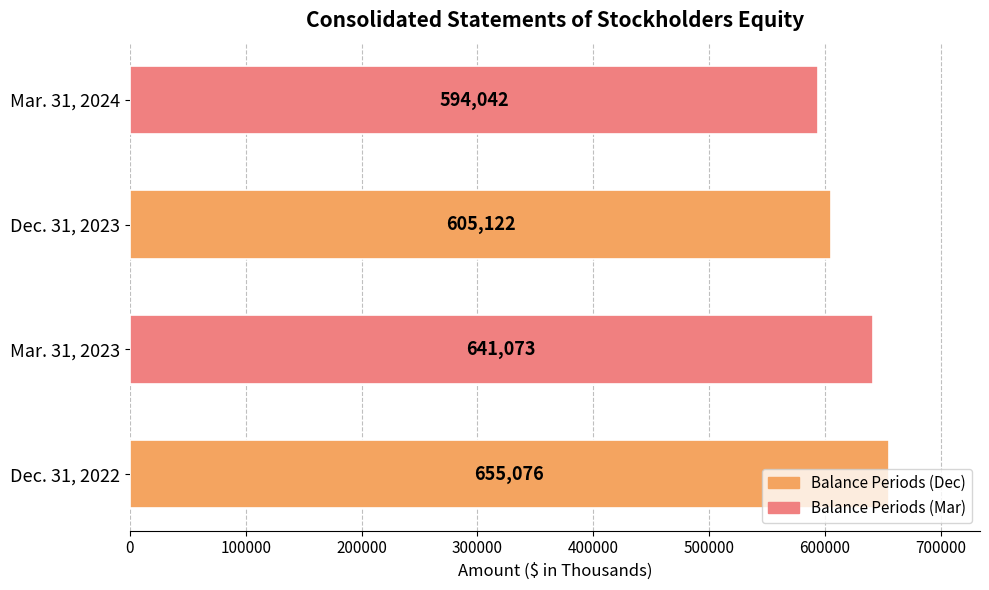

The value at Mar. 31, 2023 is 260811. True or false?

False